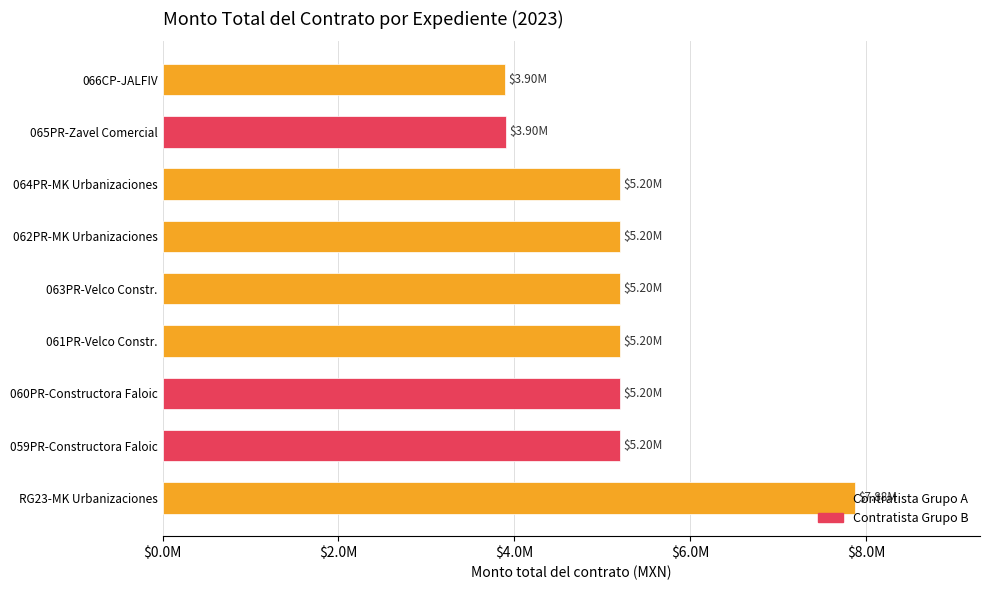

Where is the data nearest to the value 5886995?

059PR-Constructora Faloic